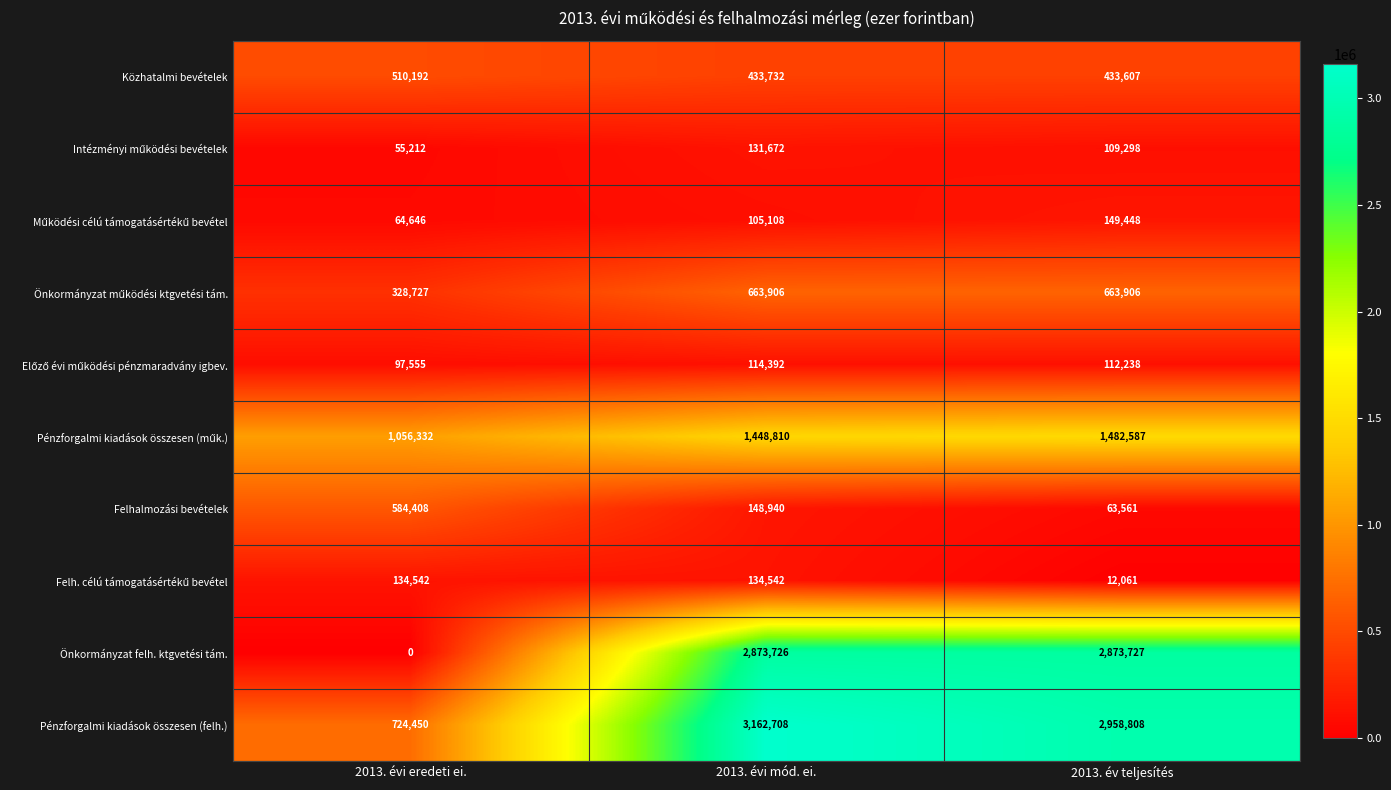

What is the average value of the Önkormányzat felh. ktgvetési tám. series?

1915818